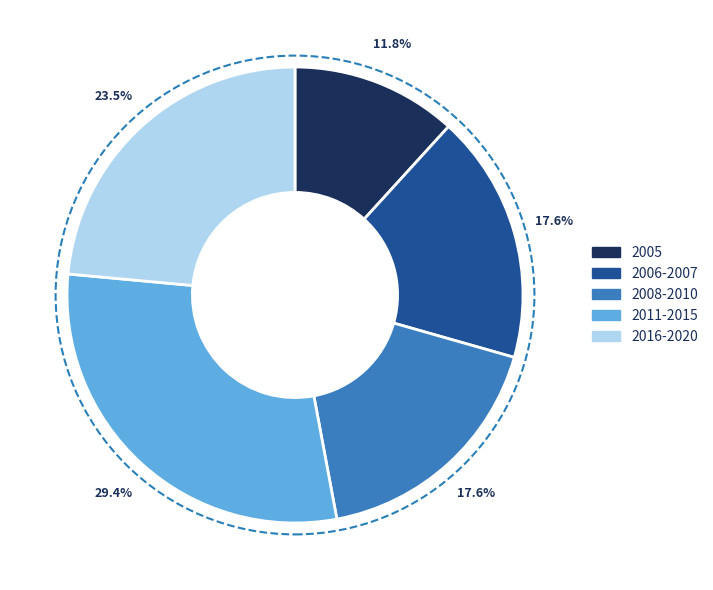

How many segments does this pie chart have?

5